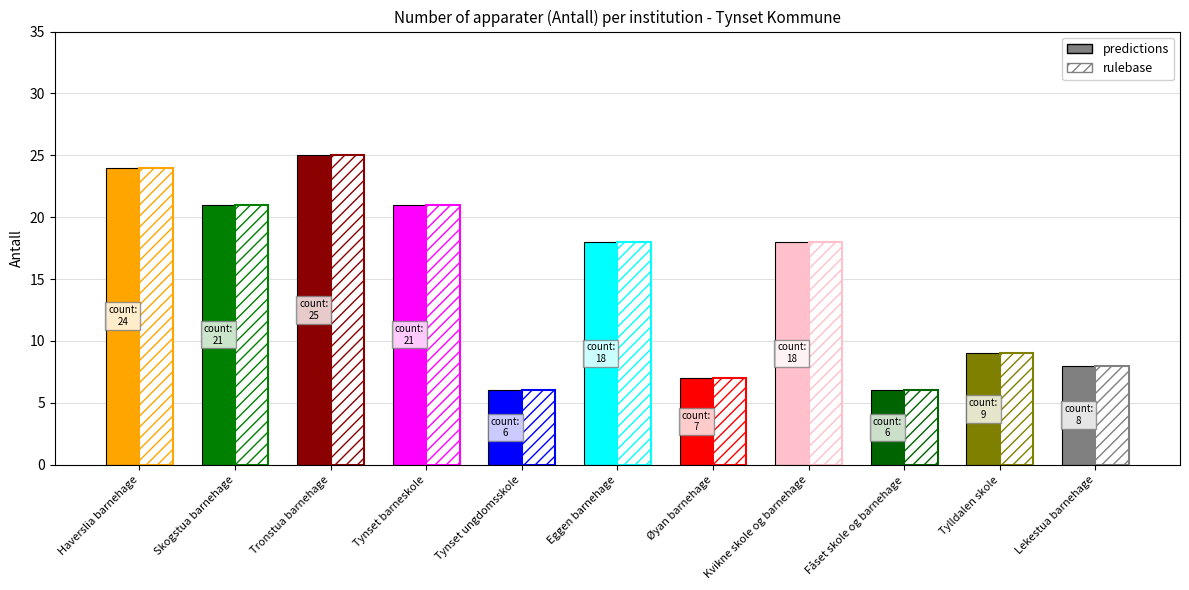

How many bars are there in each group?

2